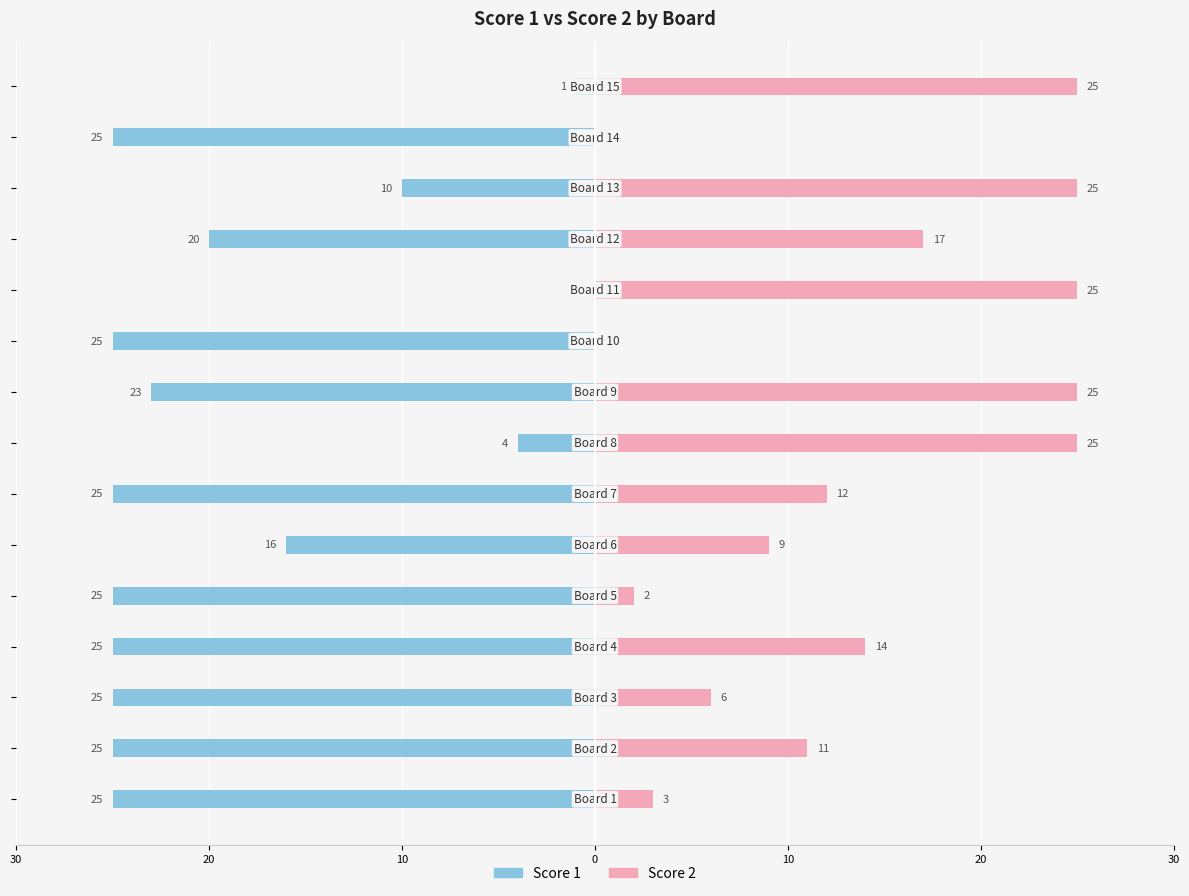

Between 20 and 0, which series saw the biggest shift?

Score 2